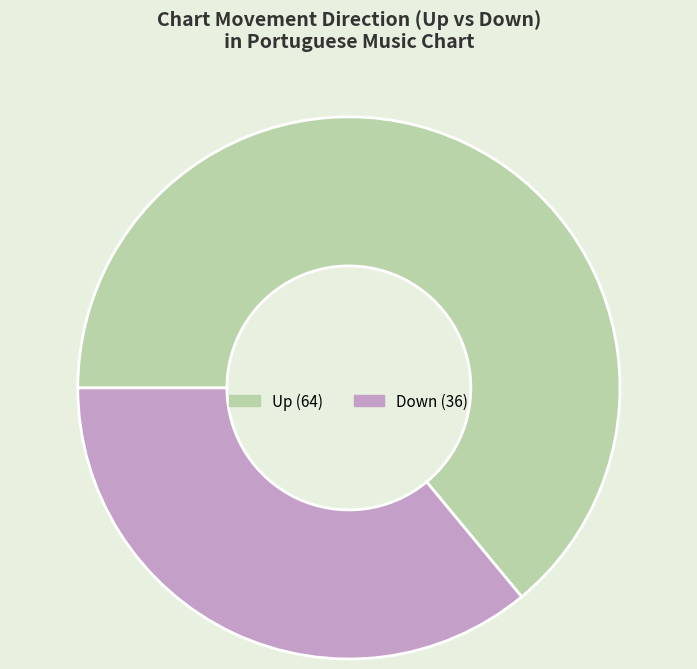

How many segments does this pie chart have?

2